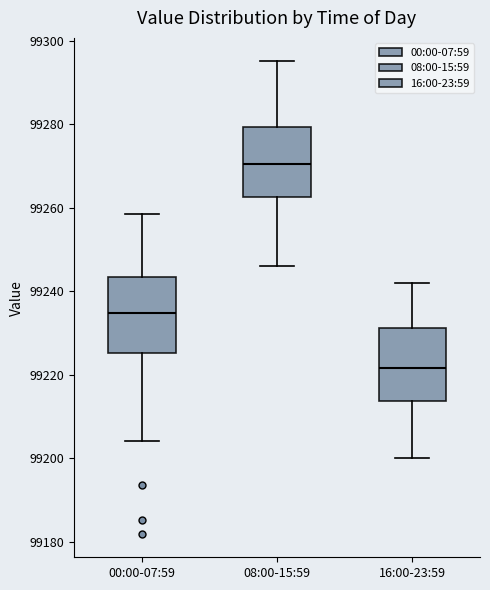

Which box's median line is the lowest?

16:00-23:59